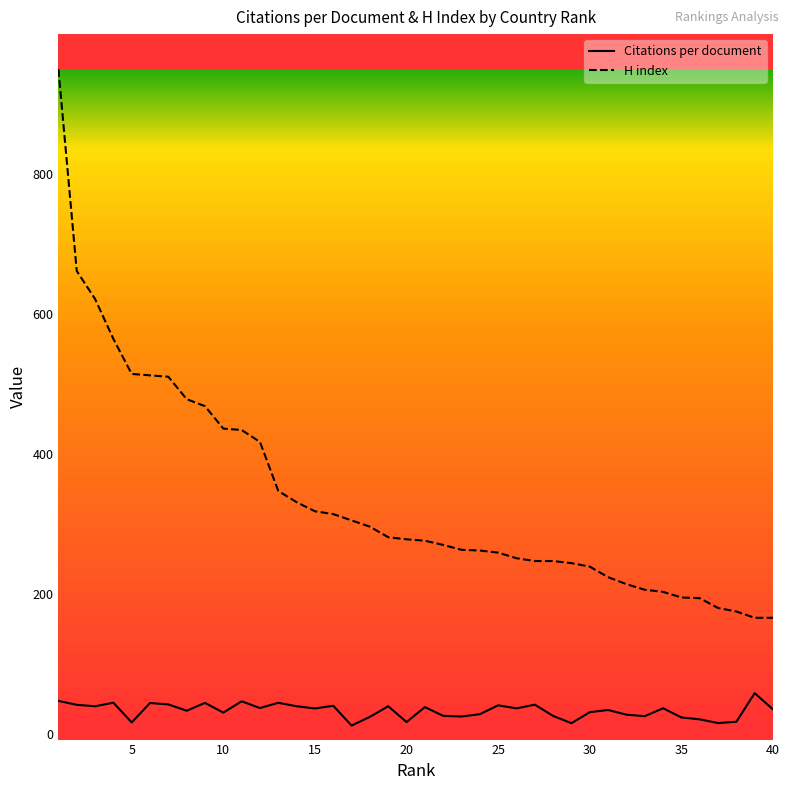

How many series are shown in this chart?

2